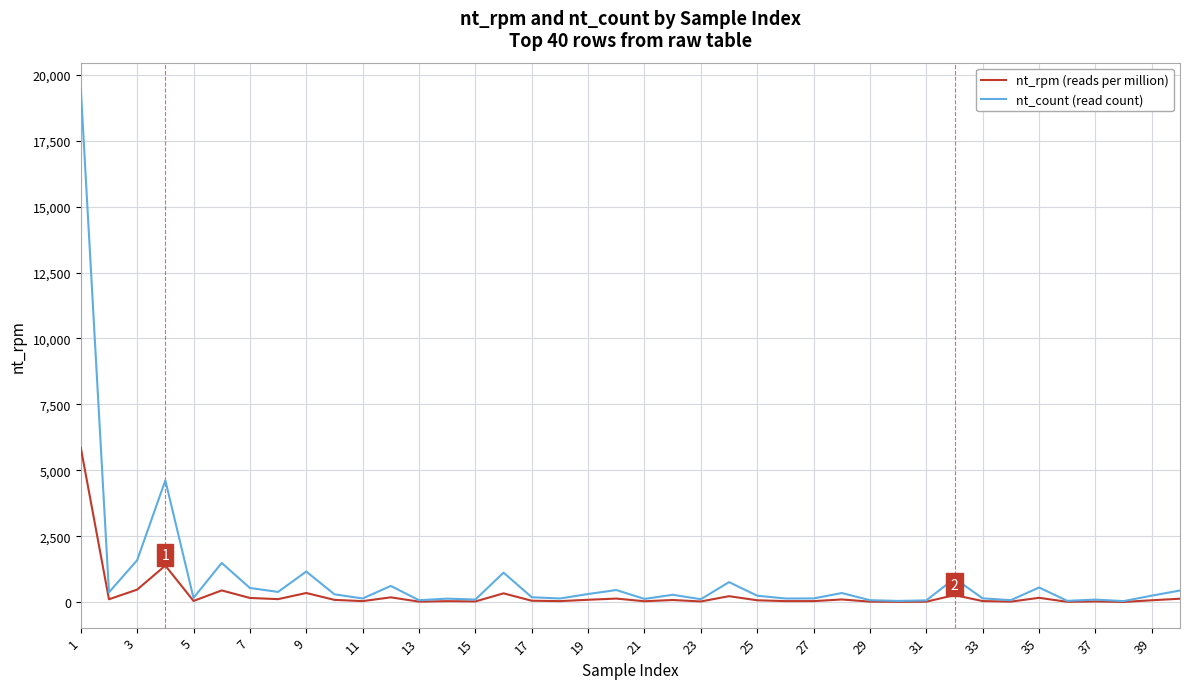

Which series has the widest spread of values?

nt_count (read count)